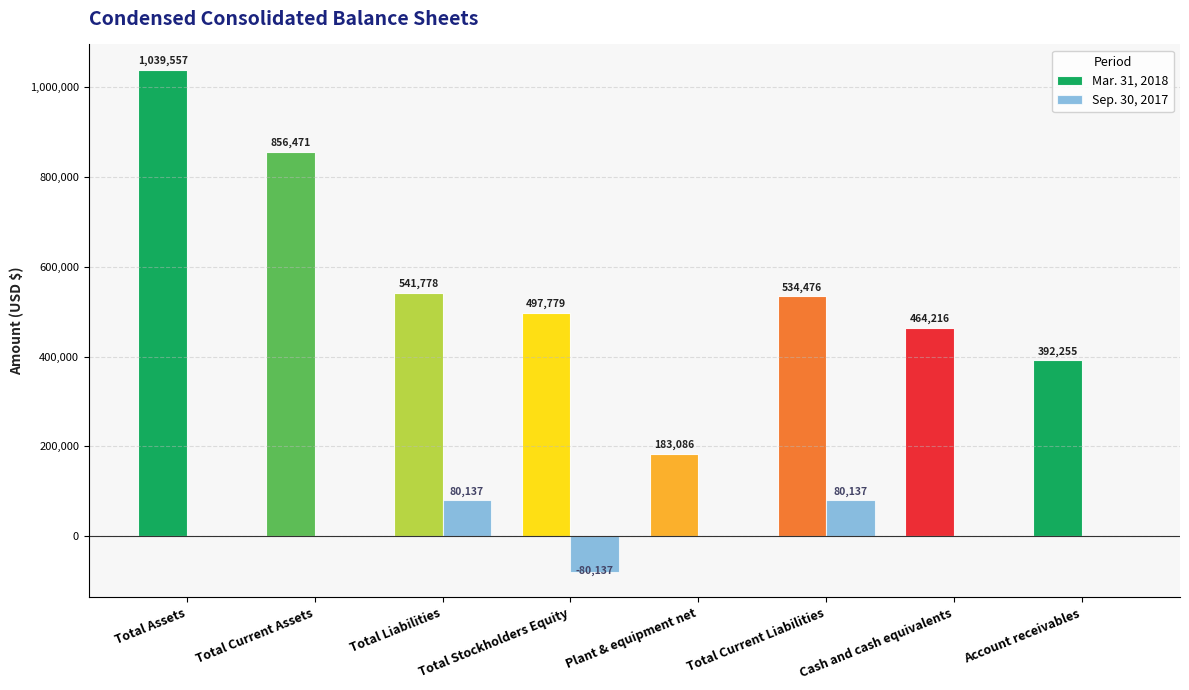

Where does the Mar. 31, 2018 series first go above 534476?

Total Assets